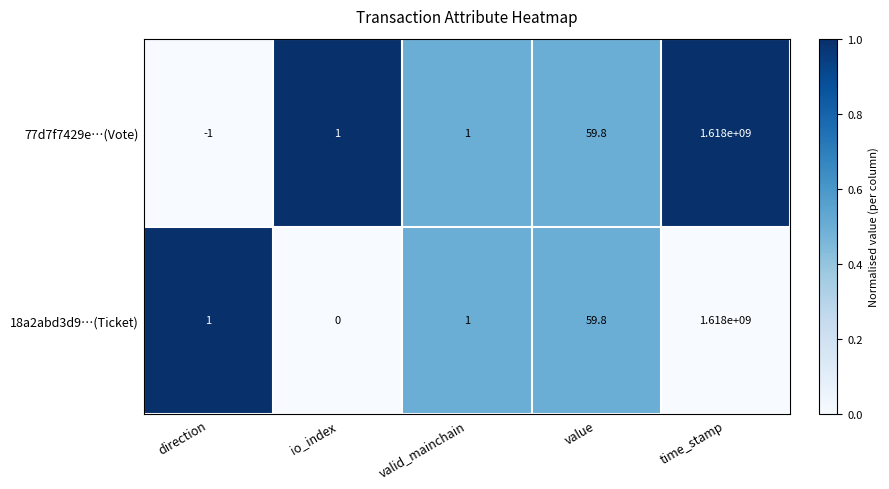

Where is 18a2abd3d9…(Ticket) nearest to the value 809000000?

value